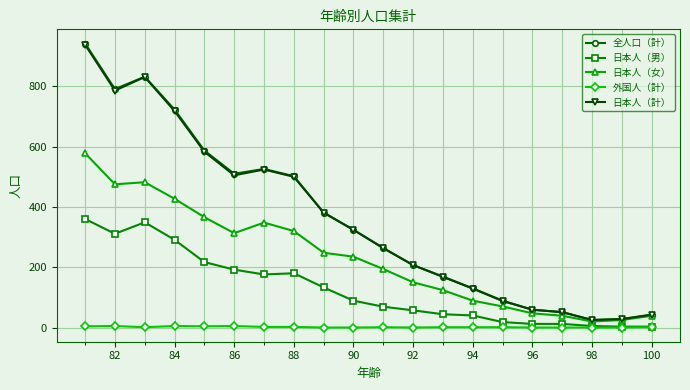

What is the lowest value of the 日本人（女） series?

20